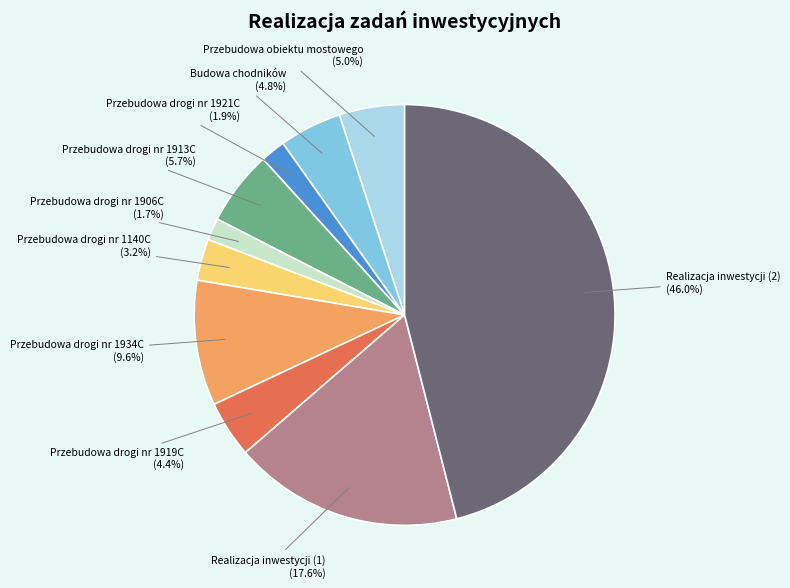

Is the sum of Realizacja inwestycji (1) and Budowa chodników greater than half?

No